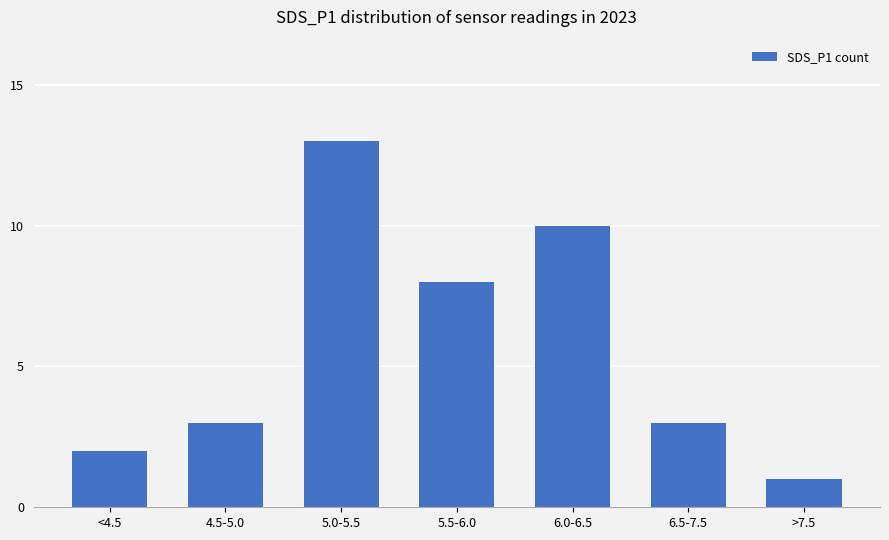

What is the label of the 5th bar from the right?

5.0-5.5